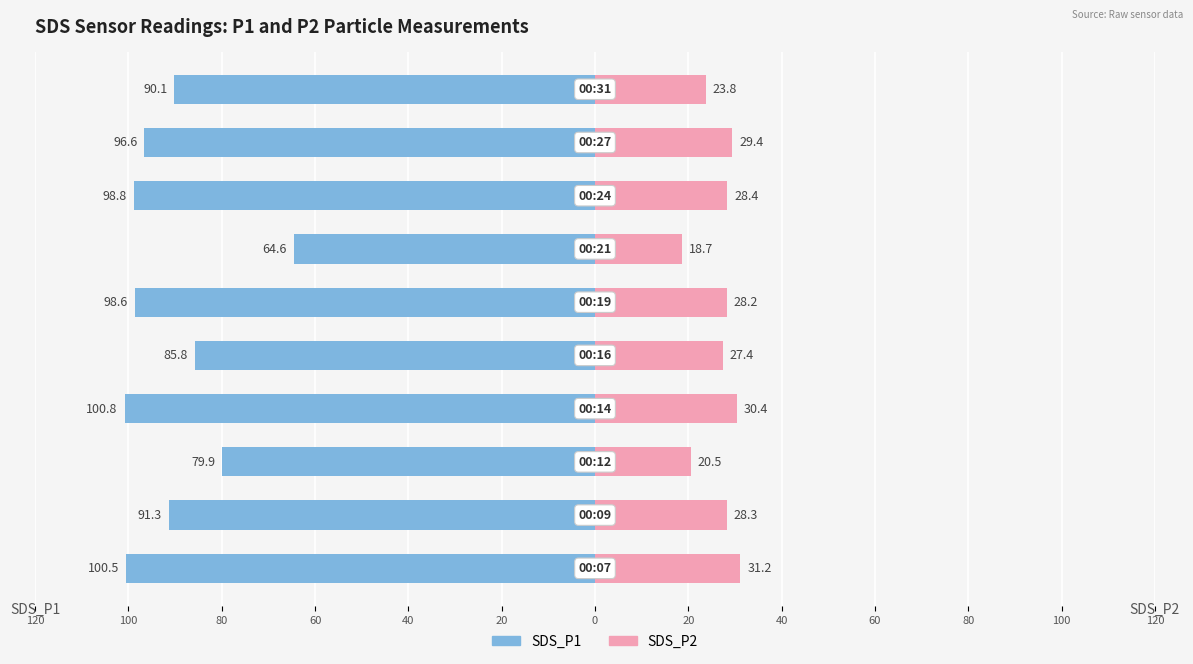

Reading left to right, transcribe all the data shown in this chart.

SDS_P1: -100.5	-91.3	-79.9	-100.8	-85.8	-98.6	-64.6	-98.8	-96.6	-90.1
SDS_P2: 31.2	28.3	20.5	30.4	27.4	28.2	18.7	28.4	29.4	23.8